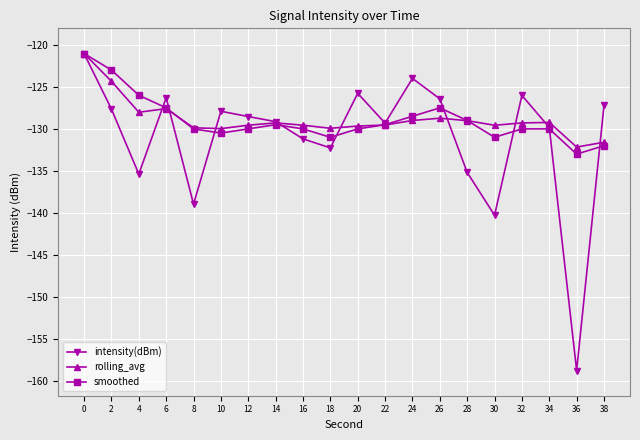

What is the total value across all series at 30?

-400.8